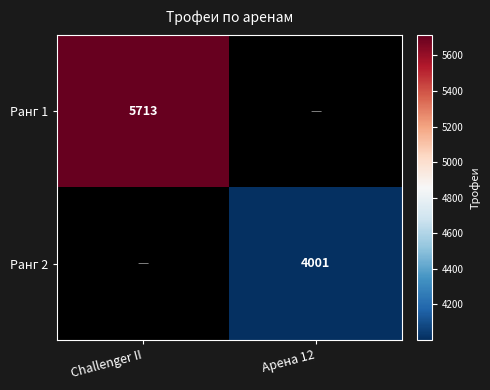

Which category has the highest value across all series?

Challenger II